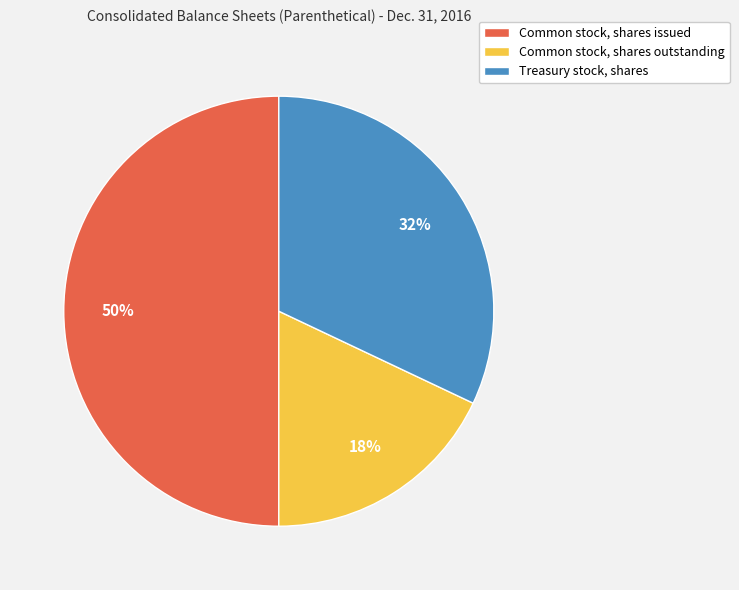

Is it true that Common stock, shares issued is 64% of the pie?

False